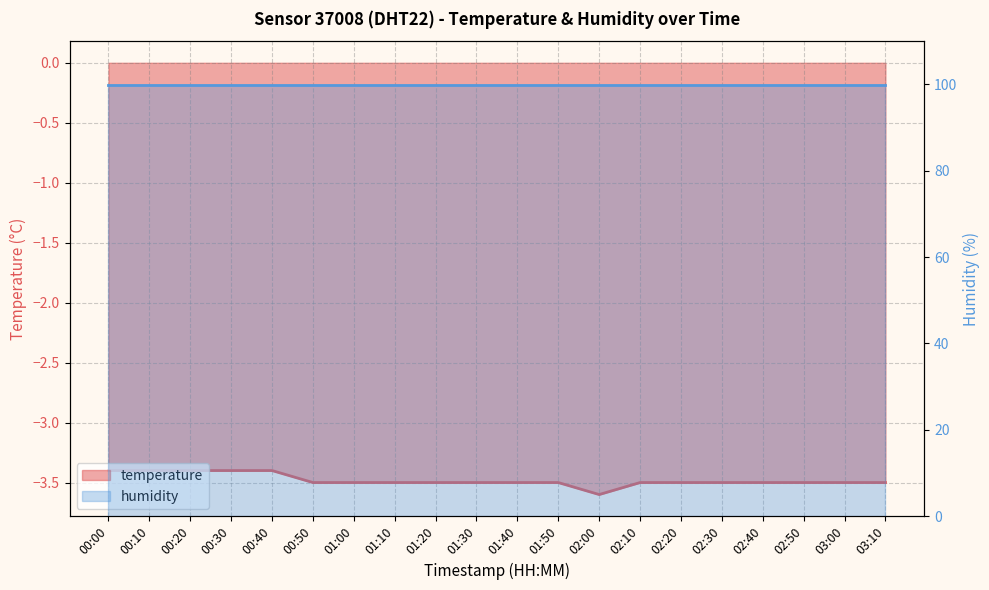

List the labels in order of value, largest first.

00:00, 00:10, 00:20, 00:30, 00:40, 00:50, 01:00, 01:10, 01:20, 01:30, 01:40, 01:50, 02:10, 02:20, 02:30, 02:40, 02:50, 03:00, 03:10, 02:00